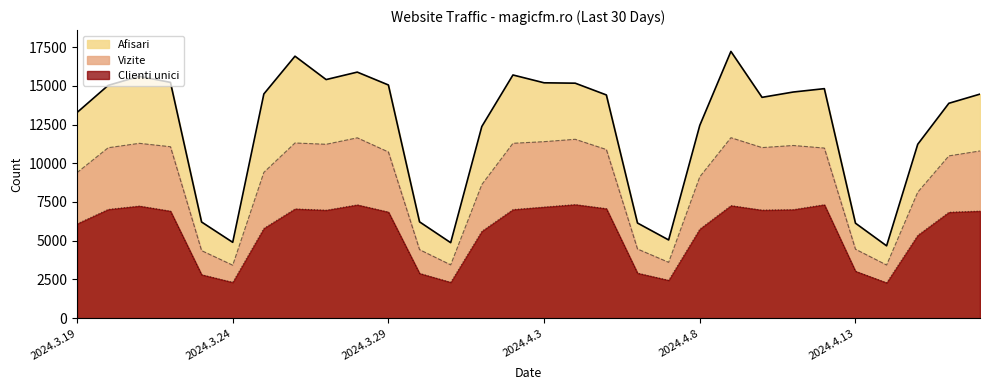

True or false: Vizite has a value of 18589 at 2024.4.4.

False